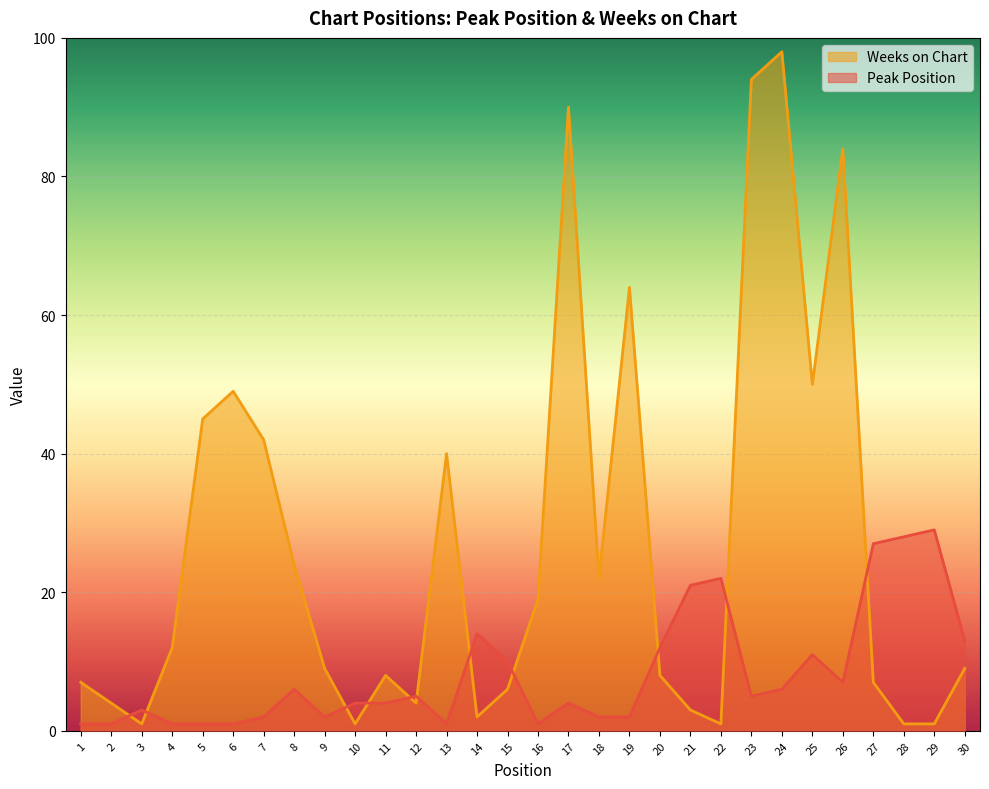

Reading left to right, list all the values displayed in this chart.

Peak Position: 1=1	2=1	3=3	4=1	5=1	6=1	7=2	8=6	9=2	10=4	11=4	12=5	13=1	14=14	15=10	16=1	17=4	18=2	19=2	20=12	21=21	22=22	23=5	24=6	25=11	26=7	27=27	28=28	29=29	30=13
Weeks on Chart: 1=7	2=4	3=1	4=12	5=45	6=49	7=42	8=24	9=9	10=1	11=8	12=4	13=40	14=2	15=6	16=19	17=90	18=22	19=64	20=8	21=3	22=1	23=94	24=98	25=50	26=84	27=7	28=1	29=1	30=9